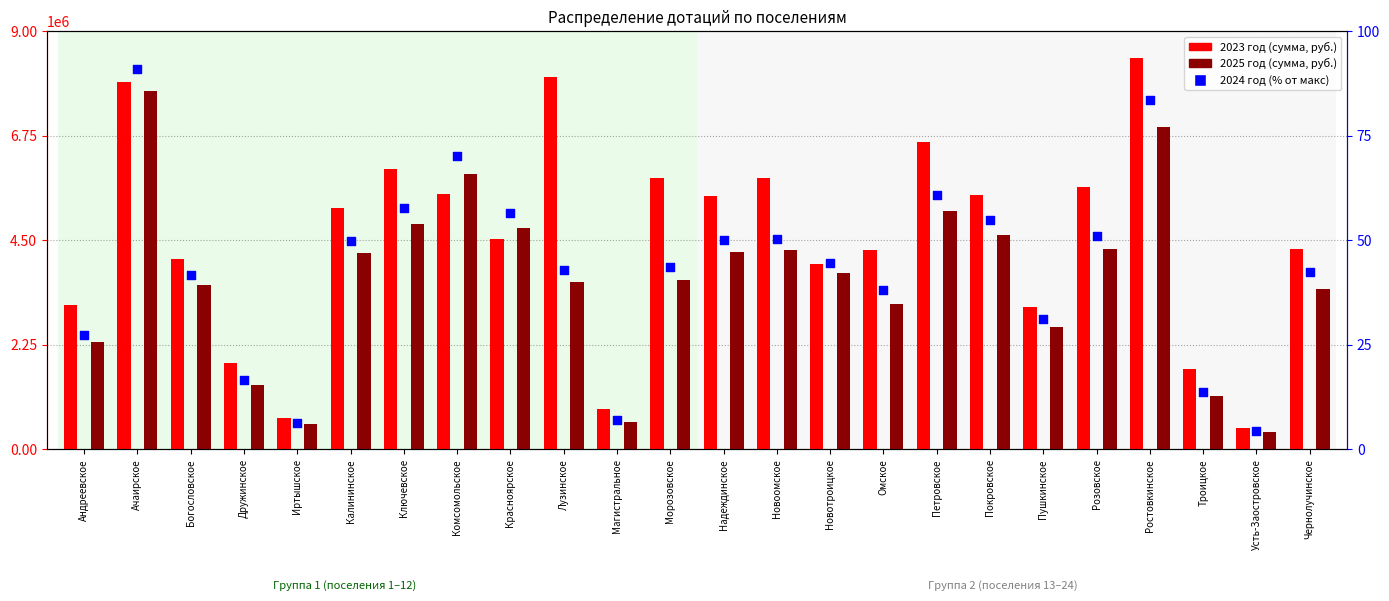

At how many categories does at least one series exceed 7795233?

3